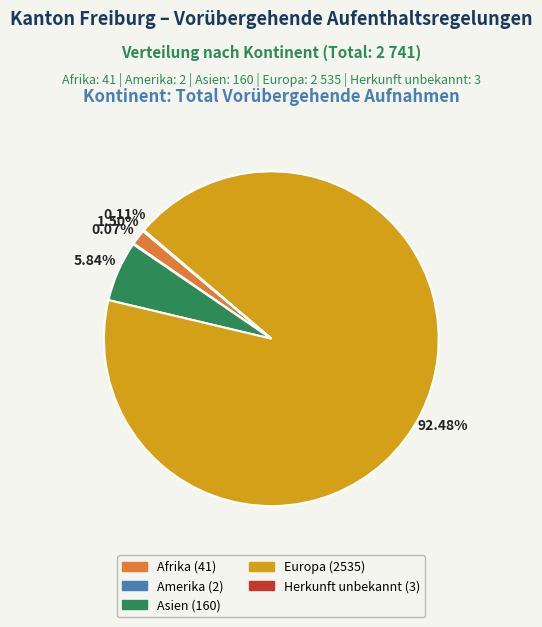

Does any single category account for the majority?

Yes